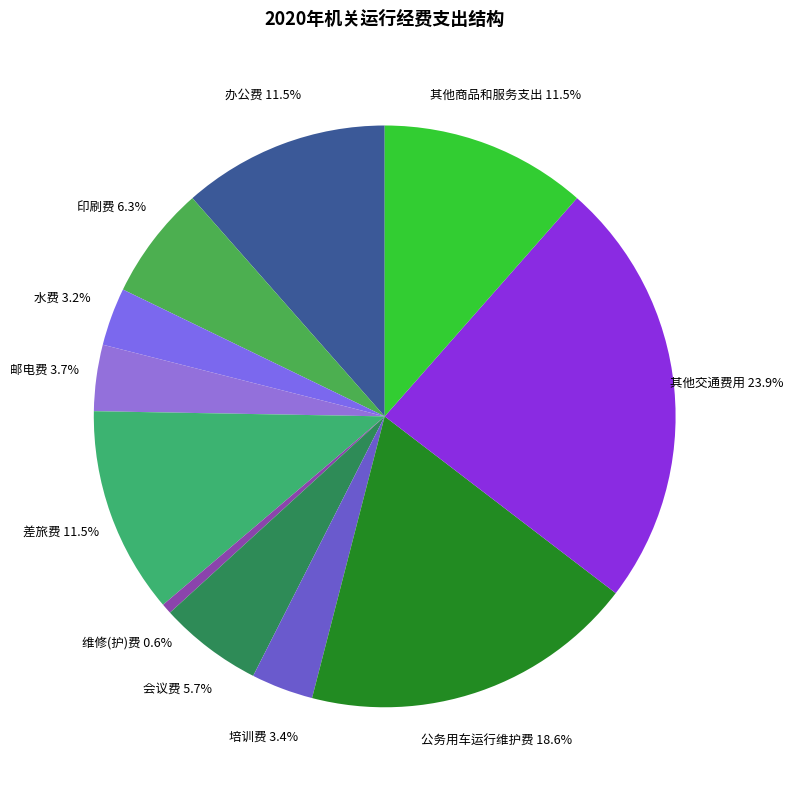

To the nearest percent, what is the average slice percentage?

9%